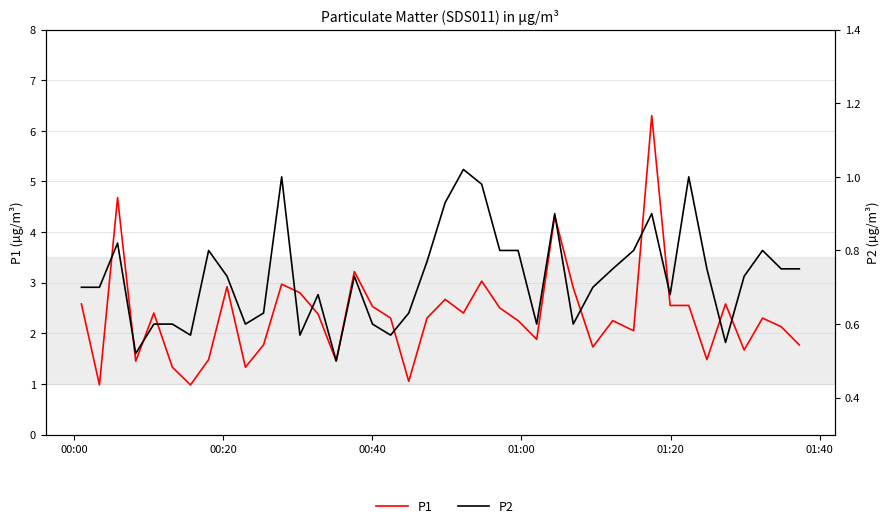

True or false: P1 and P2 cross at least once.

False